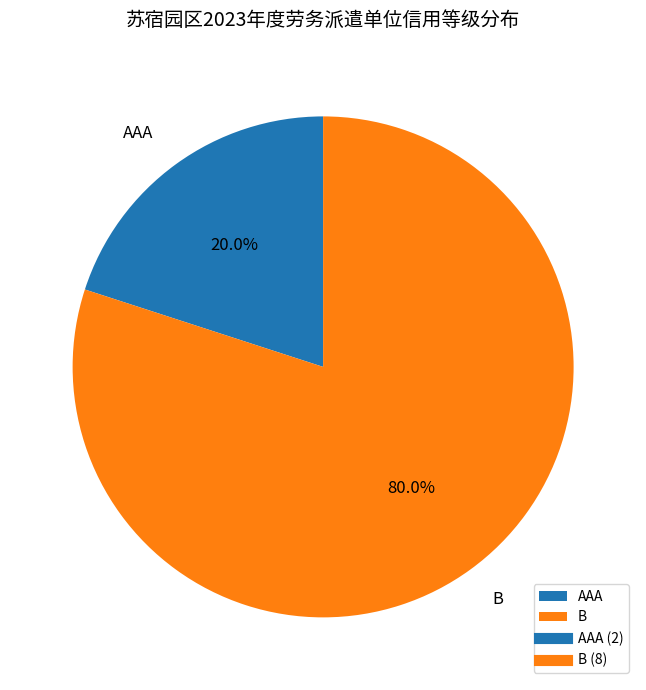

What percentage do B and AAA together represent?

100.0%